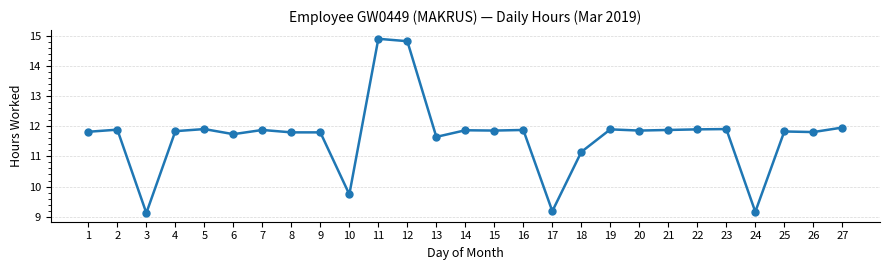

Approximately how many times larger is the value at 8 compared to 1?

1.0